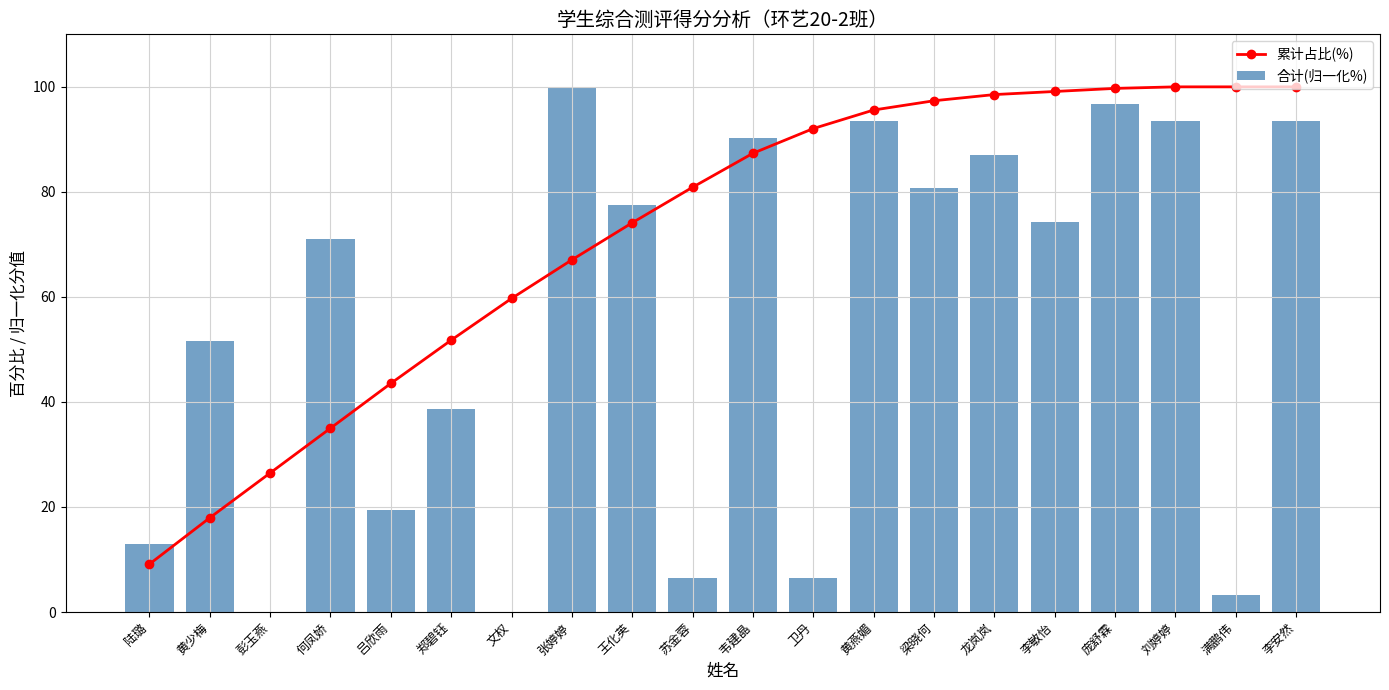

Rank the series by their maximum value, from highest to lowest.

累计占比(%), 合计(归一化%)